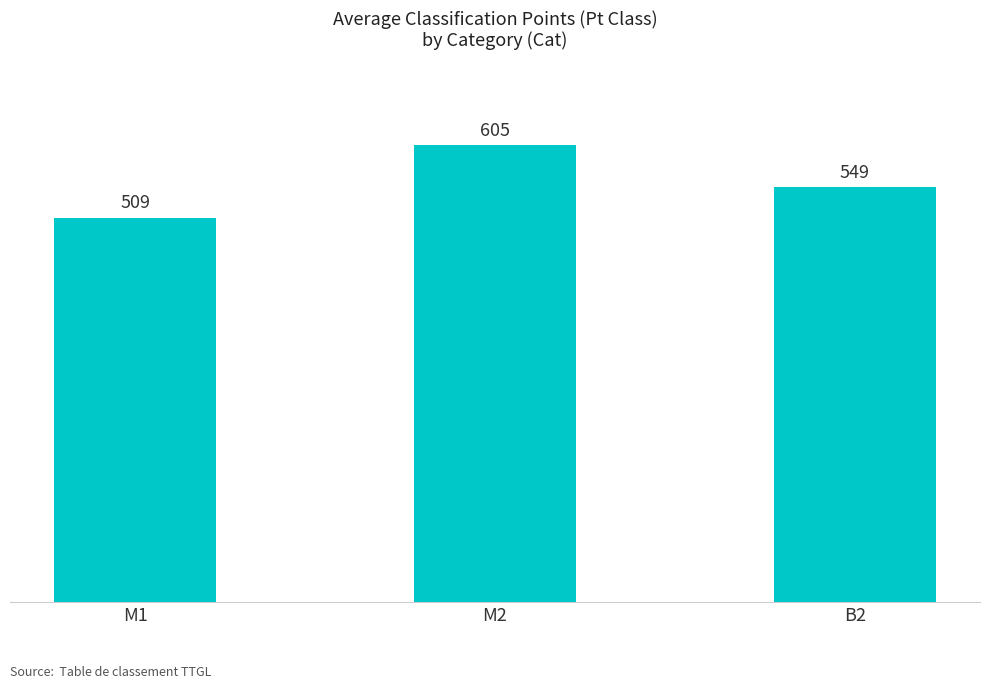

The value at B2 is 549. True or false?

True